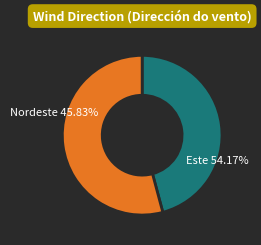

What percentage is the Este slice, to the nearest percent?

54%